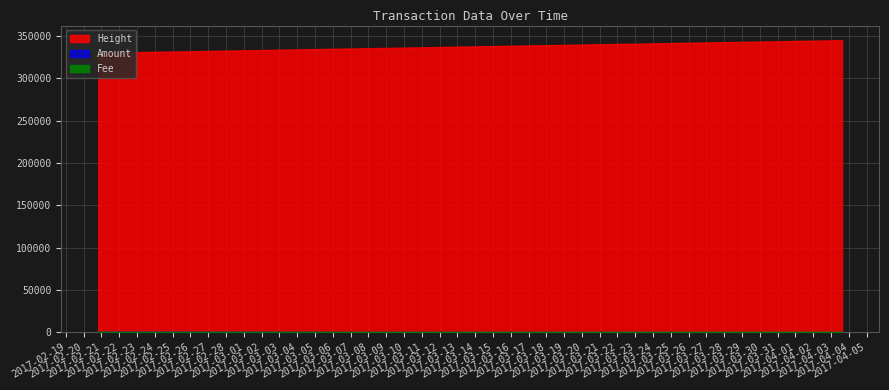

What is the minimum value for Height?

330299.0